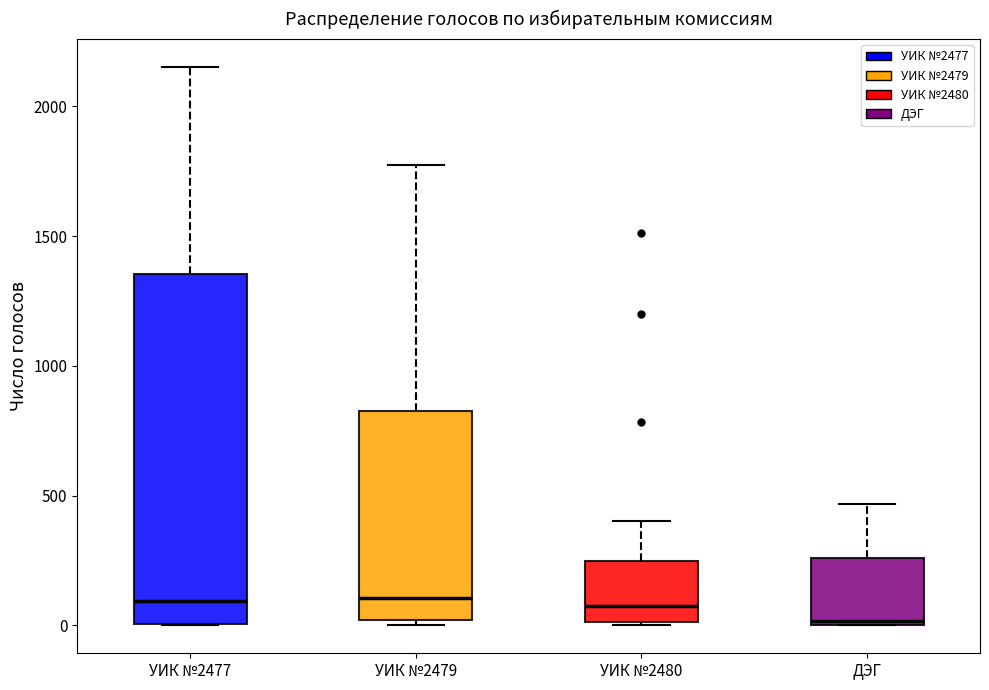

Which box is the tallest, from its lower edge to its upper edge?

УИК №2477